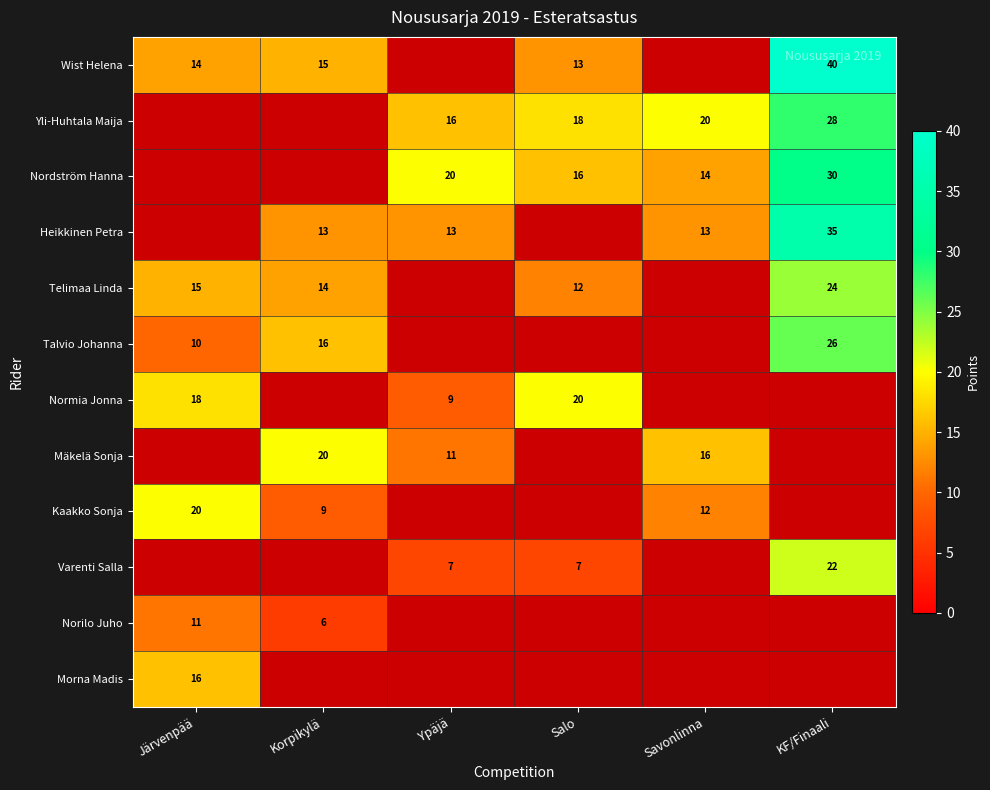

What is the difference between the highest and lowest values at Korpikylä?

14.0